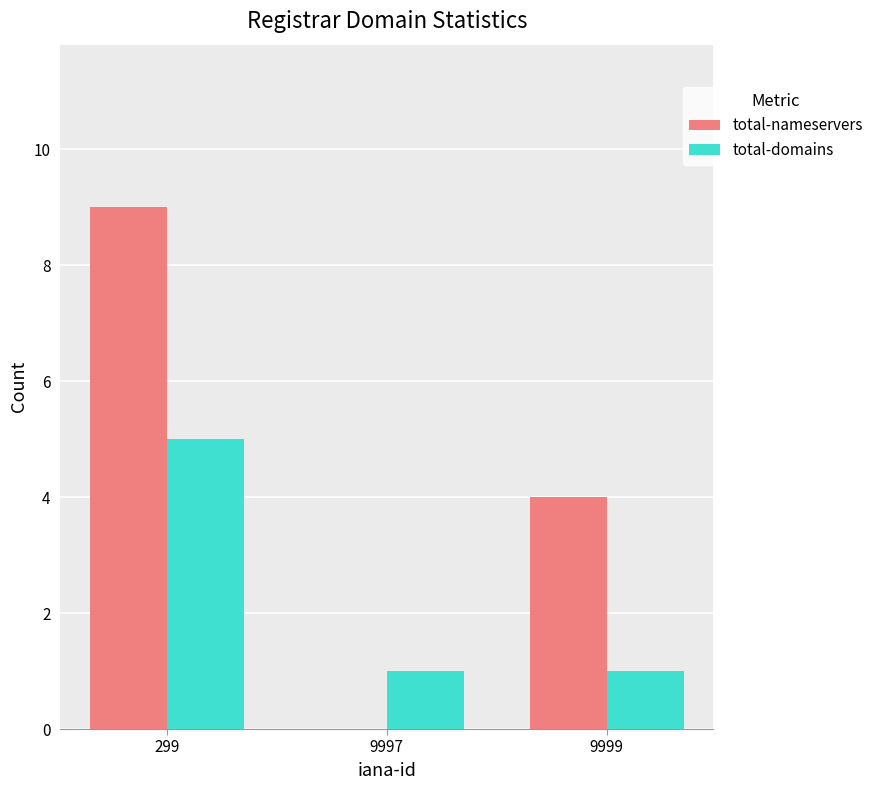

Does the chart contain stacked bars?

No